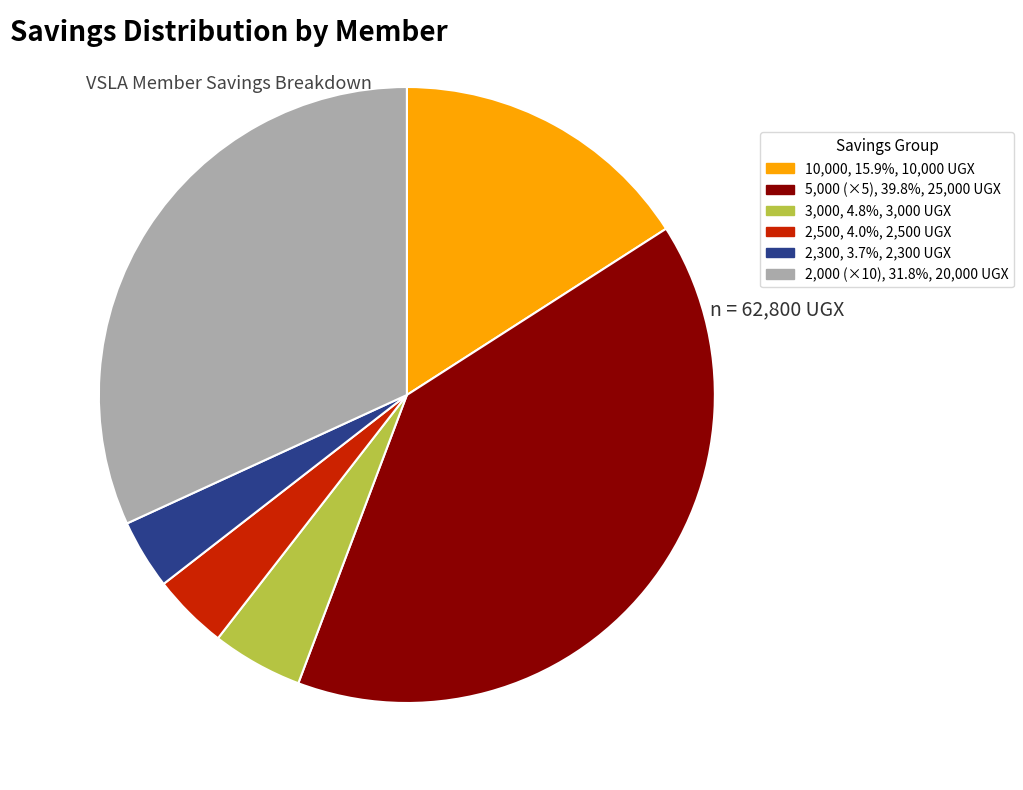

Is there any slice that represents more than half of the pie?

No